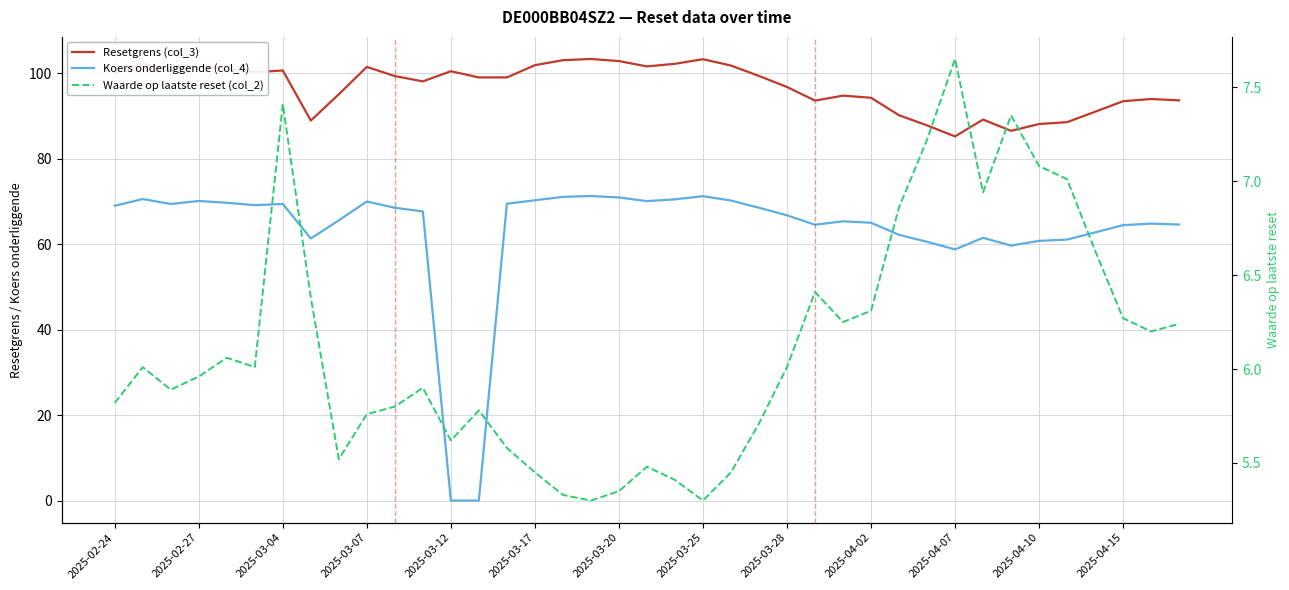

What is the sum of the Koers onderliggende (col_4) values at 17 and 32?

131.0